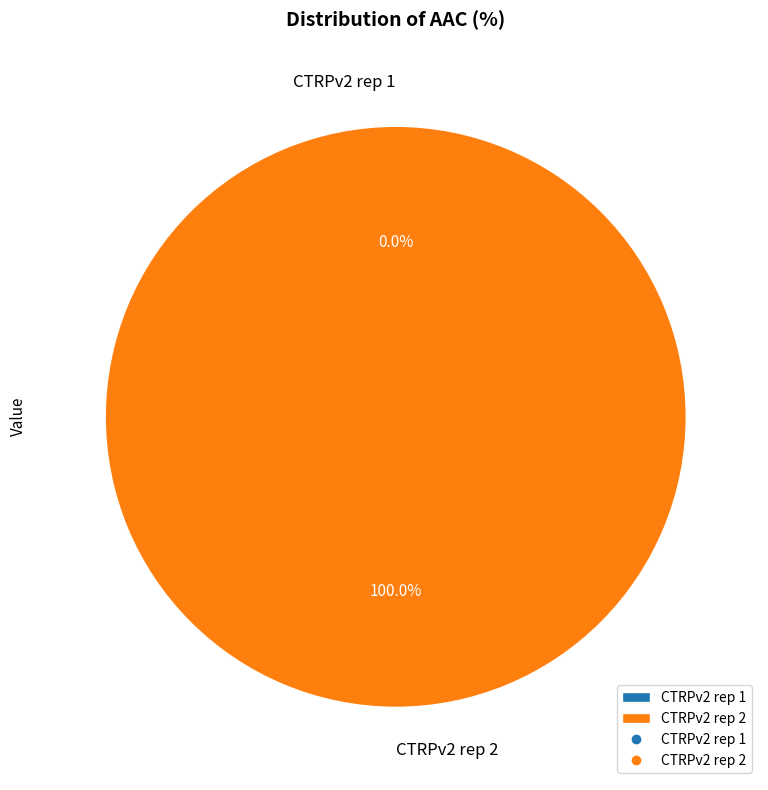

What percentage is the CTRPv2 rep 2 slice, to the nearest percent?

100%